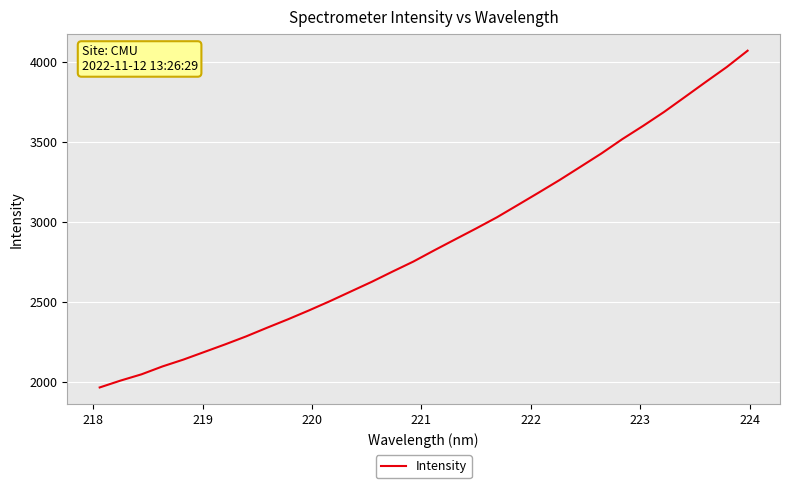

What is the minimum value shown in the chart?

1967.0